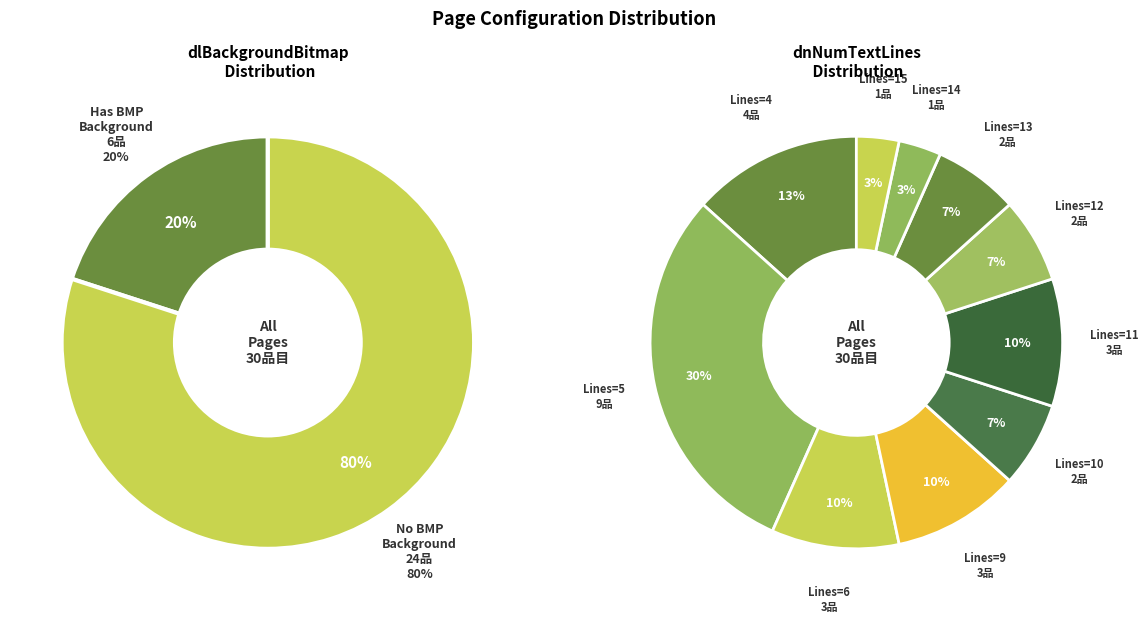

Does 21 account for over 50% of the chart?

No